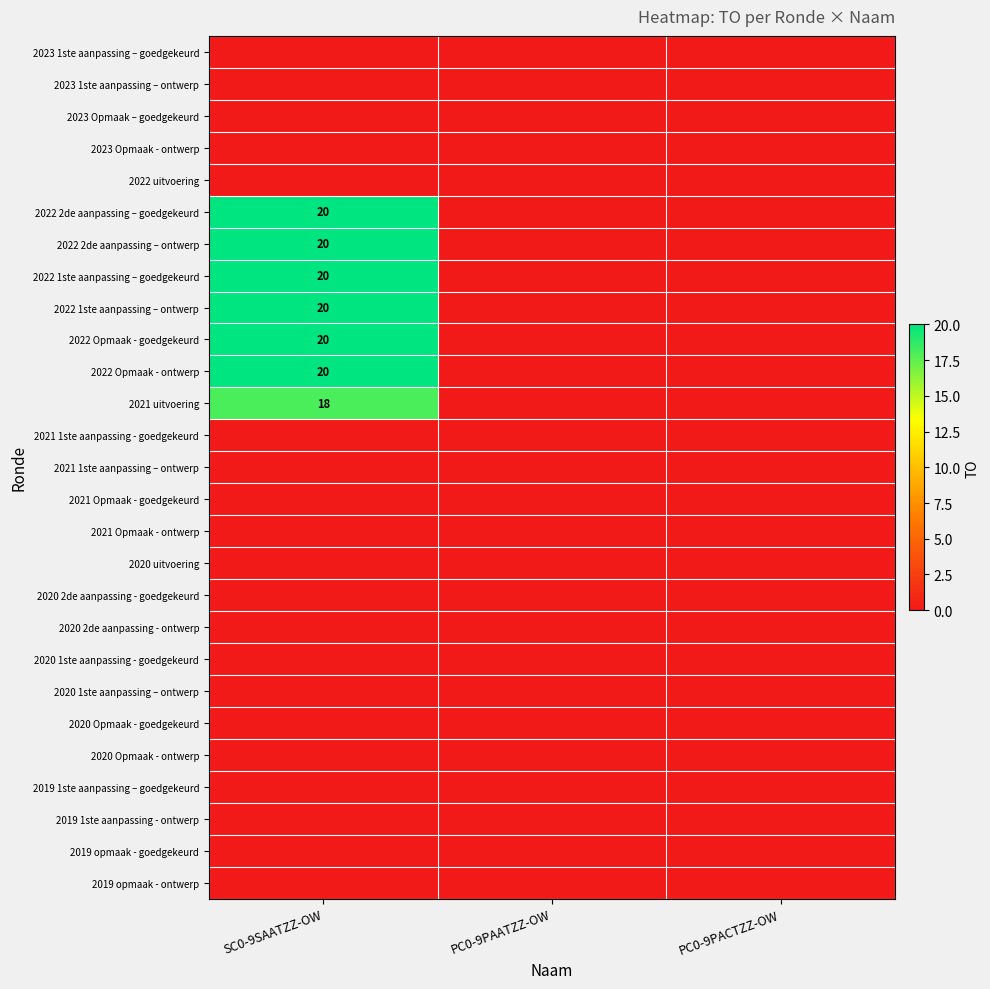

The value of 2022 Opmaak - goedgekeurd at SC0-9SAATZZ-OW is 20. True or false?

True